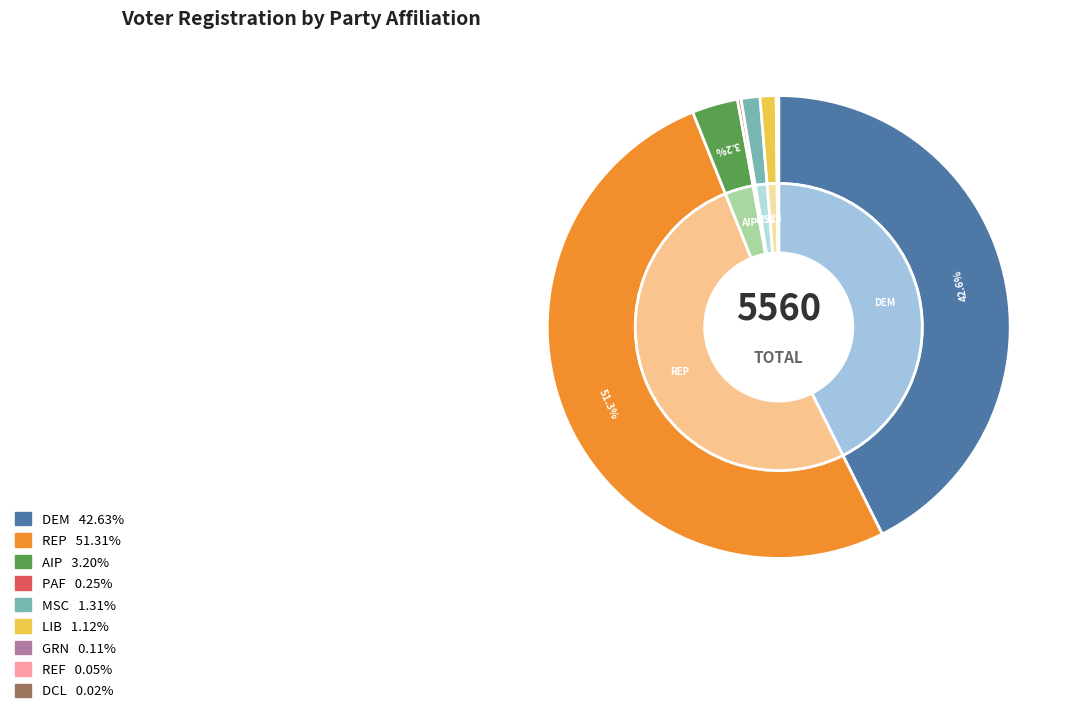

True or false: grn accounts for 13% of the total.

False